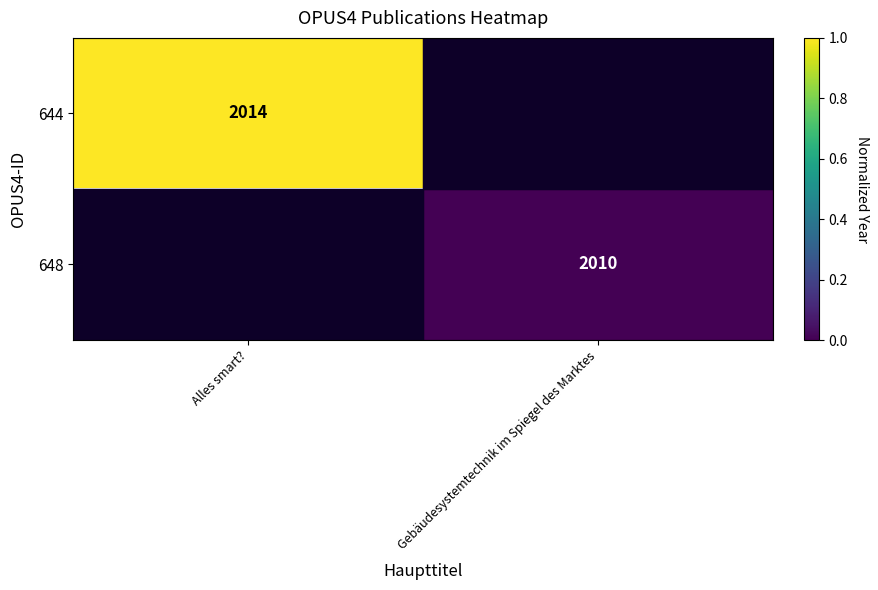

Is it true that 644 equals 2014 at Alles smart??

True